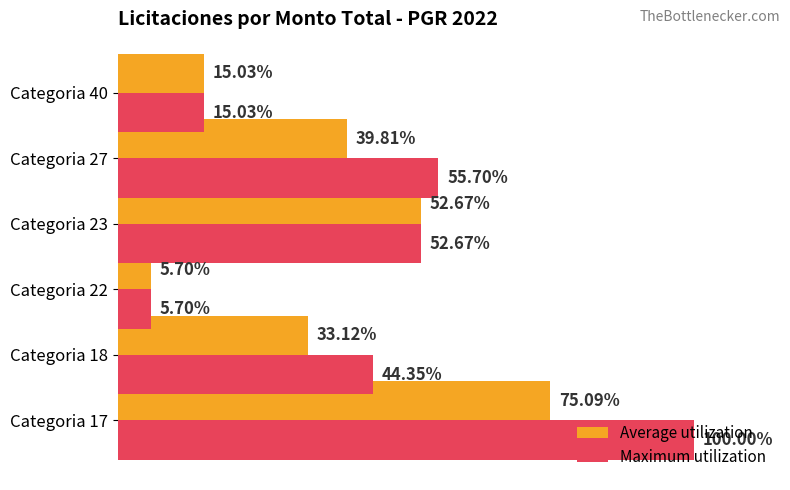

Rank the series by their average value, from lowest to highest.

Average utilization, Maximum utilization